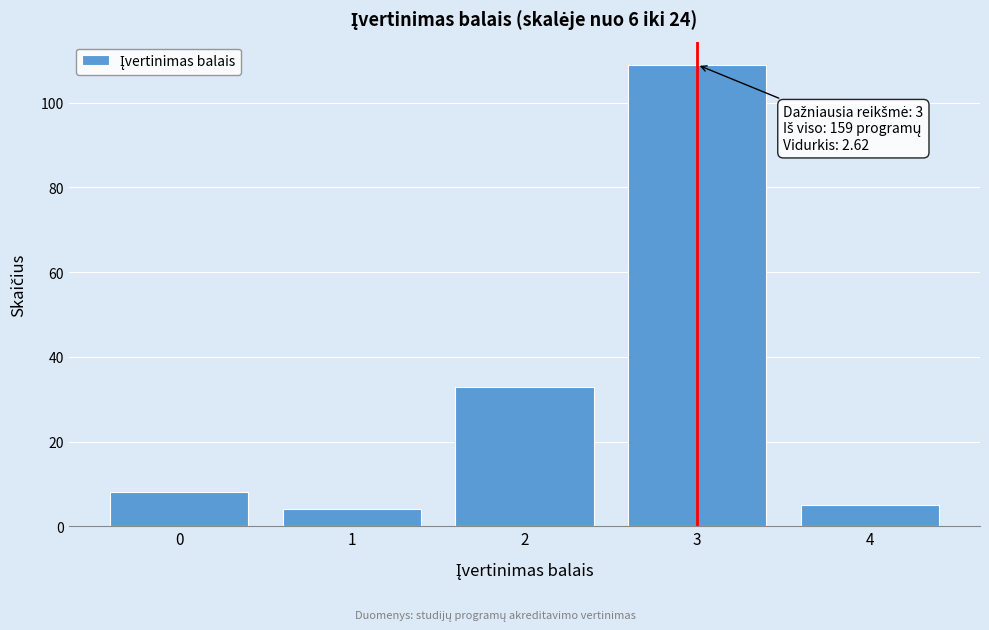

Reading left to right, what are all the values shown in this chart?

0=8	1=4	2=33	3=109	4=5